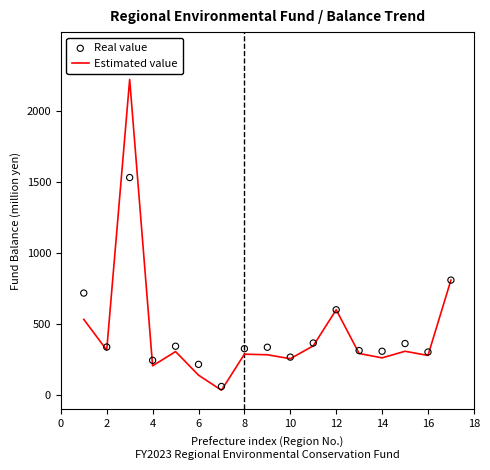

Which series has the largest Y range (max minus min)?

Estimated value